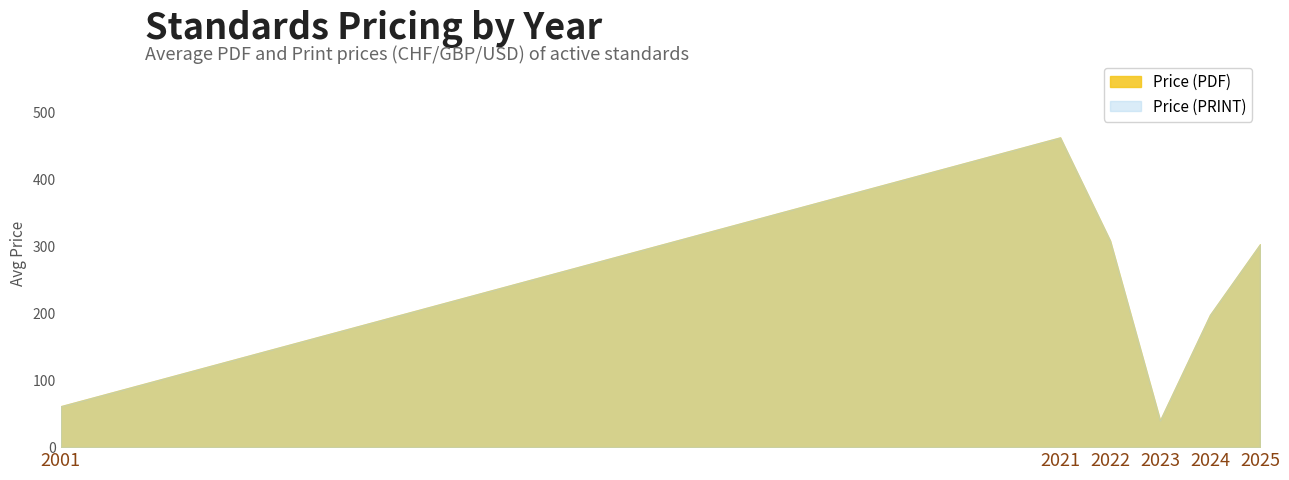

Which series changed the most between 2025 and 2024?

Price (PDF)